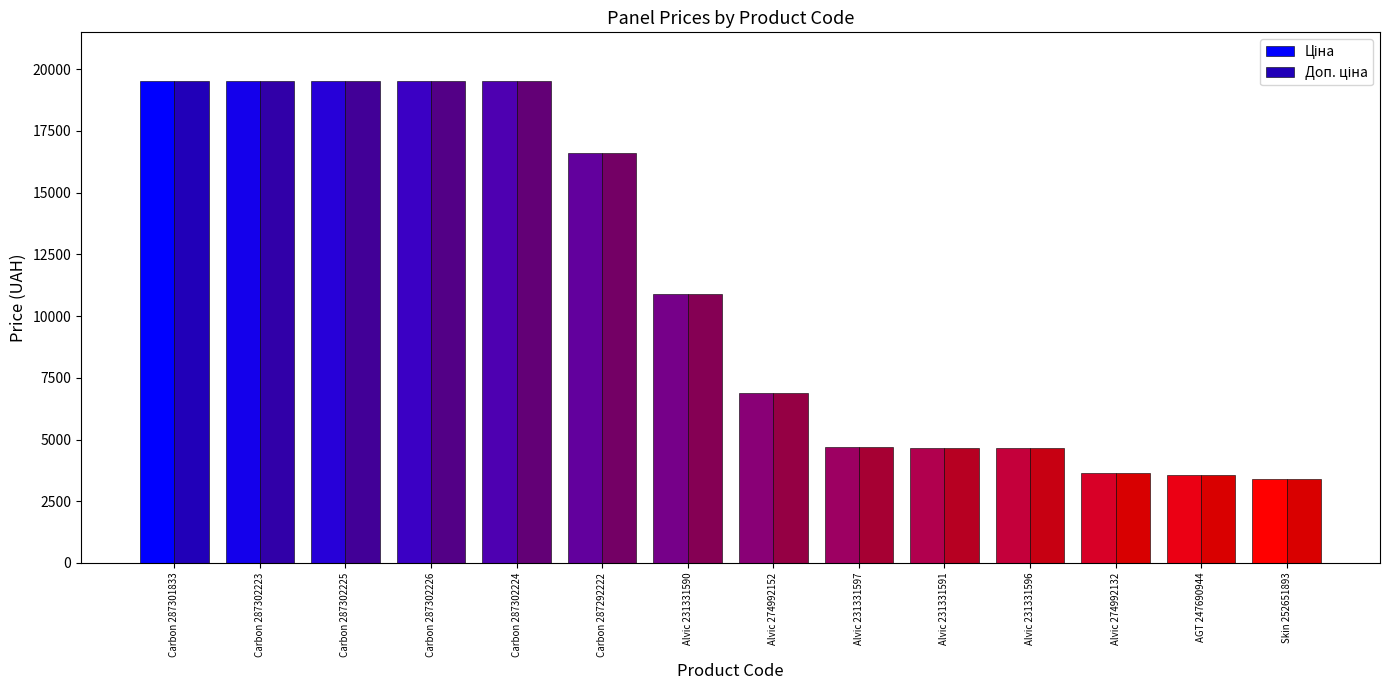

What is the spread (max minus min) of values at Alvic 231331597?

0.4